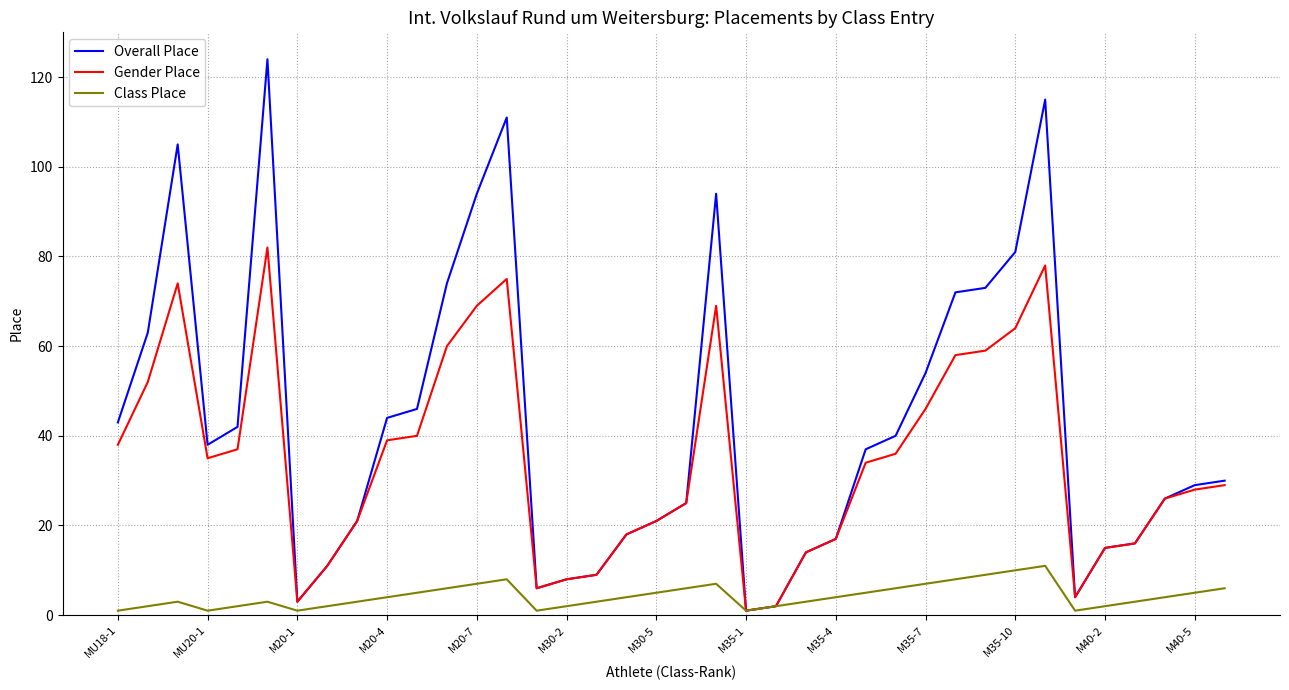

What is the maximum value shown in the chart?

124